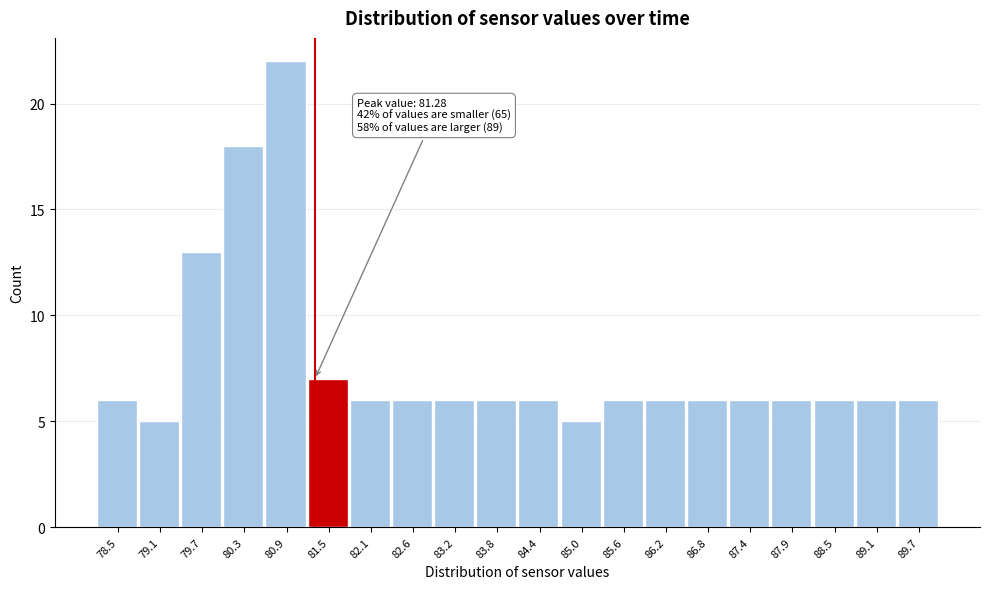

Over which range of the x-axis is the bar tallest?

80.6 to 81.2